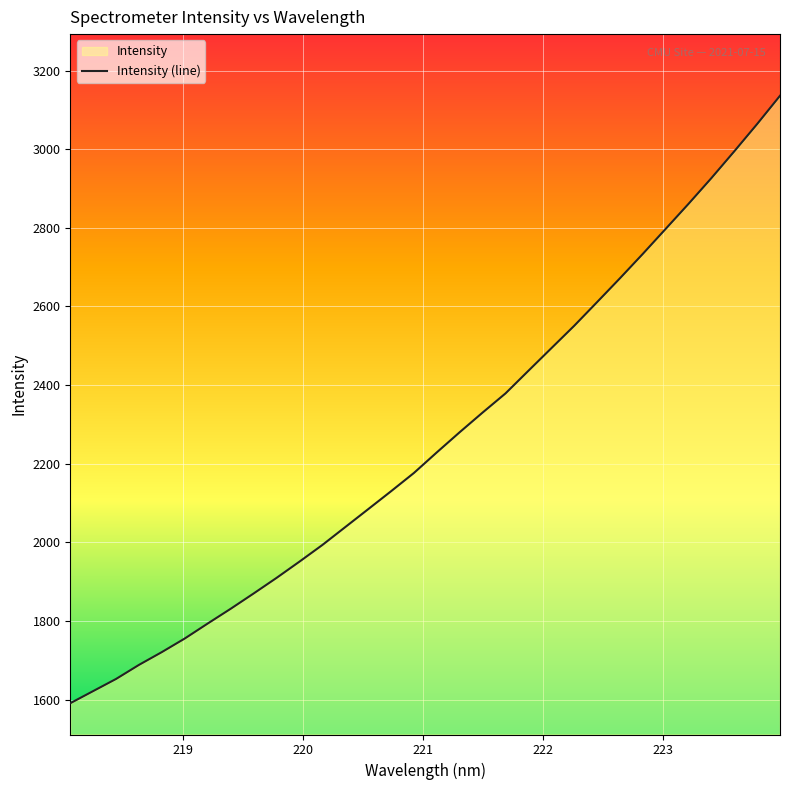

What is the difference between the maximum and minimum values?

1544.9